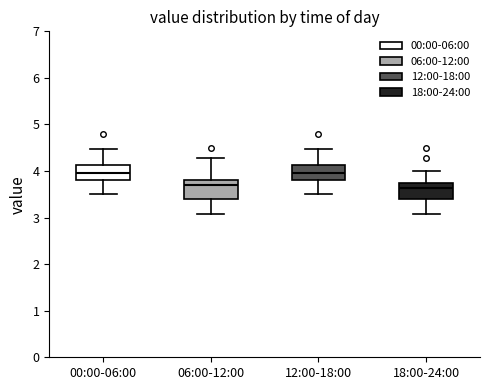

Reading left to right, read every box against the y-axis: the position of its median line, the range the box covers, and the ends of its whiskers. The values are not printed on the chart, so give them approximately, as read against the axis.

00:00-06:00: median 4.0, box 3.8 to 4.1, whiskers 3.5 to 4.5
06:00-12:00: median 3.7, box 3.4 to 3.8, whiskers 3.1 to 4.3
12:00-18:00: median 4.0, box 3.8 to 4.1, whiskers 3.5 to 4.5
18:00-24:00: median 3.6, box 3.4 to 3.7, whiskers 3.1 to 4.0